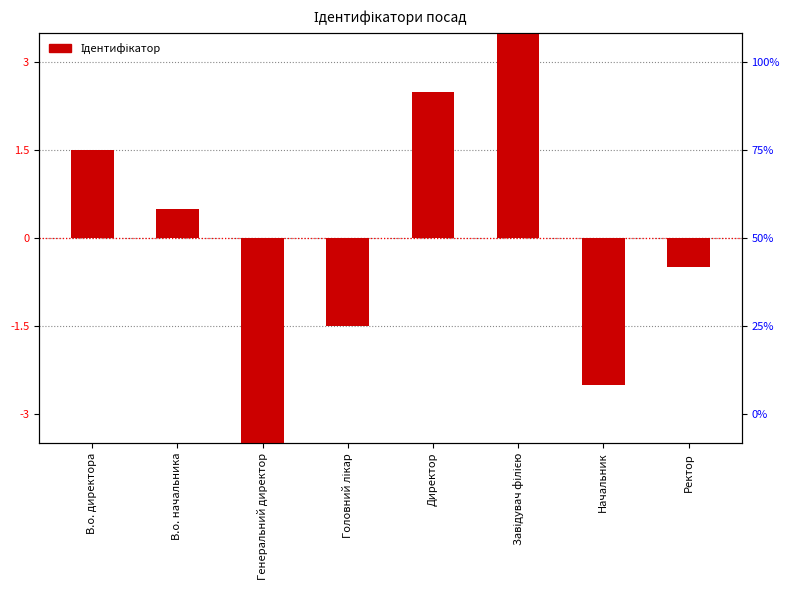

Reading left to right, extract all data points from this chart.

1.5	0.5	-3.5	-1.5	2.5	3.5	-2.5	-0.5